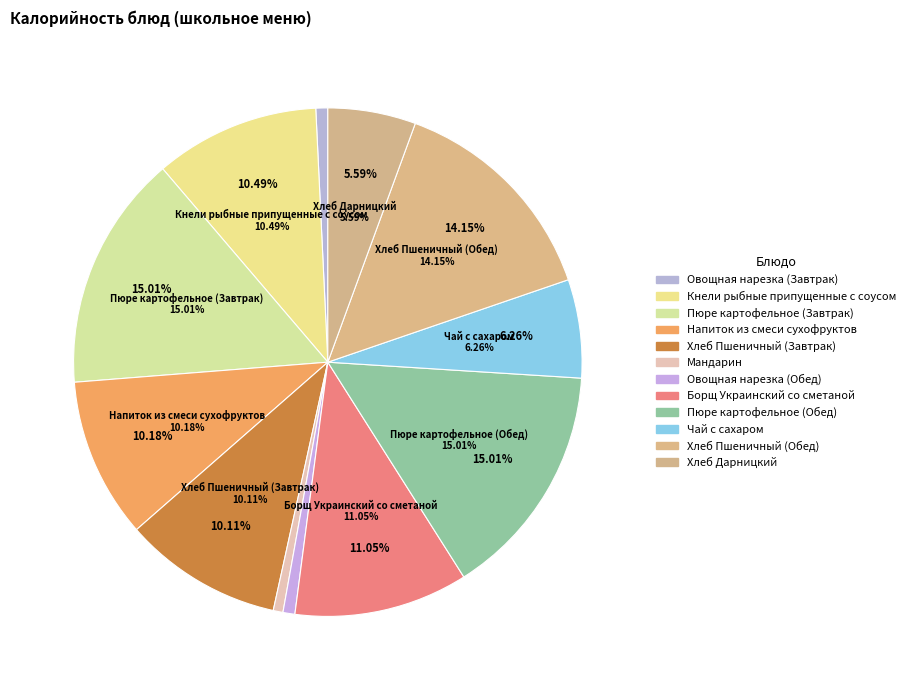

How much of the chart is everything except Хлеб Дарницкий?

94.4%